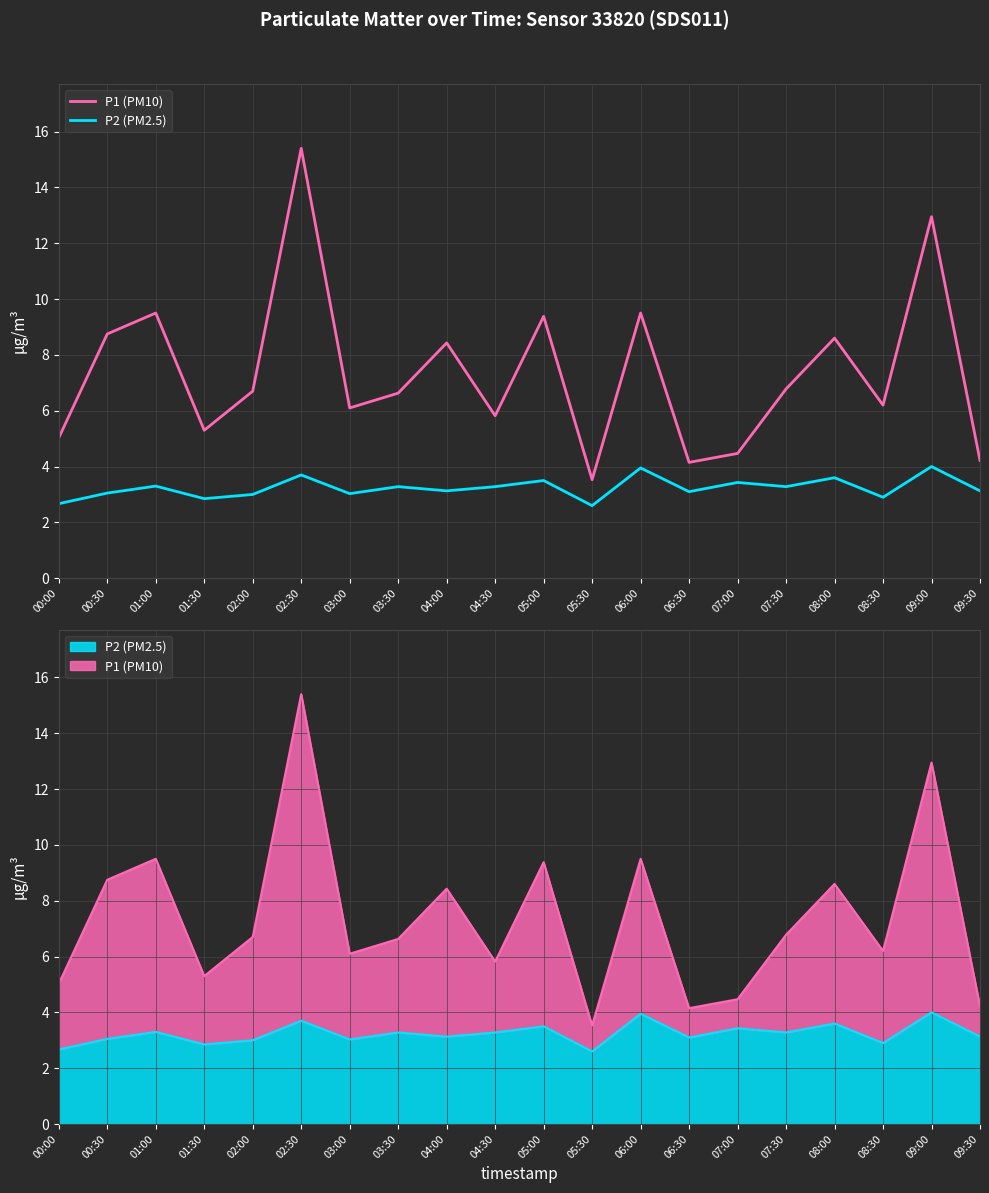

Reading left to right, what are all the values shown in this chart?

P1 (PM10): 00:00=5.0	00:30=8.8	01:00=9.5	01:30=5.3	02:00=6.7	02:30=15.4	03:00=6.1	03:30=6.6	04:00=8.4	04:30=5.8	05:00=9.4	05:30=3.5	06:00=9.5	06:30=4.2	07:00=4.5	07:30=6.8	08:00=8.6	08:30=6.2	09:00=12.9	09:30=4.2
P2 (PM2.5): 00:00=2.7	00:30=3.0	01:00=3.3	01:30=2.9	02:00=3.0	02:30=3.7	03:00=3.0	03:30=3.3	04:00=3.1	04:30=3.3	05:00=3.5	05:30=2.6	06:00=4.0	06:30=3.1	07:00=3.4	07:30=3.3	08:00=3.6	08:30=2.9	09:00=4.0	09:30=3.1